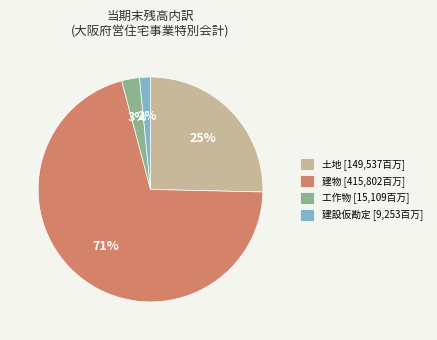

Rank the categories by value from lowest to highest.

建設仮勘定 [9,253百万], 工作物 [15,109百万], 土地 [149,537百万], 建物 [415,802百万]